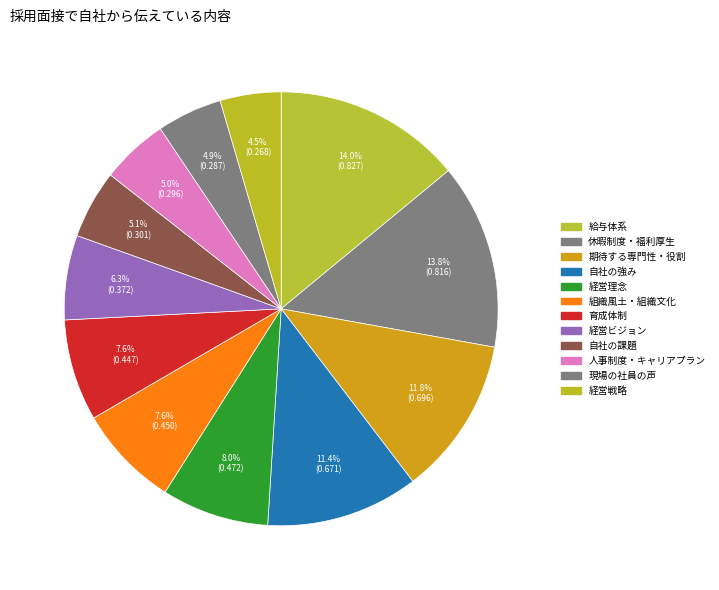

What is the smallest slice in the pie chart?

経営戦略